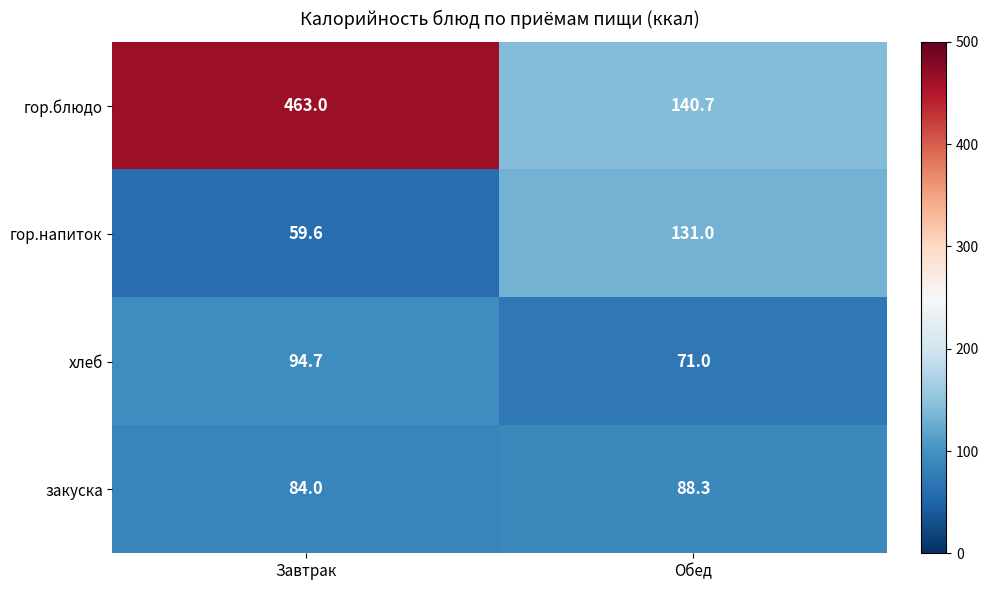

Which series changed the most between Завтрак and Обед?

гор.блюдо